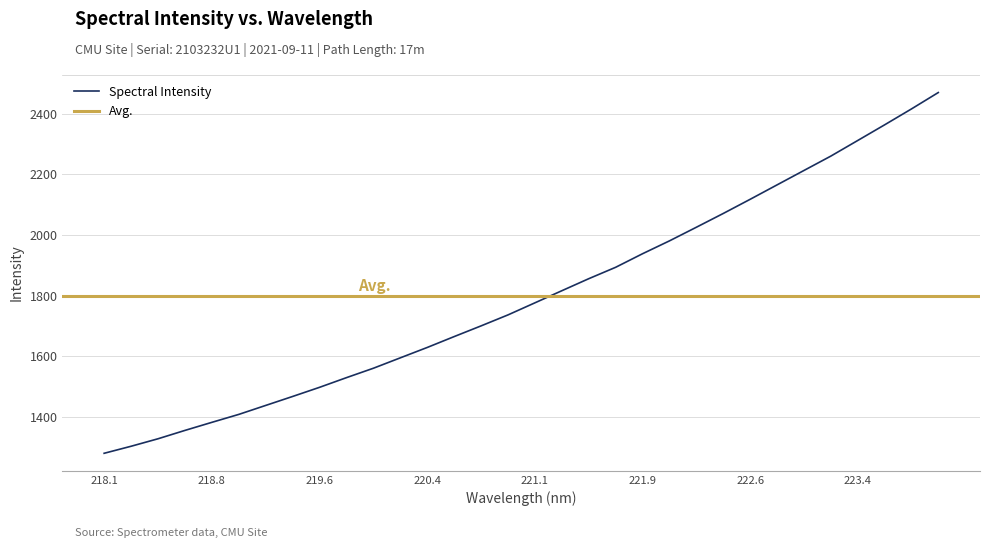

The value of Spectral Intensity at 222.6 is 3457.4. True or false?

False